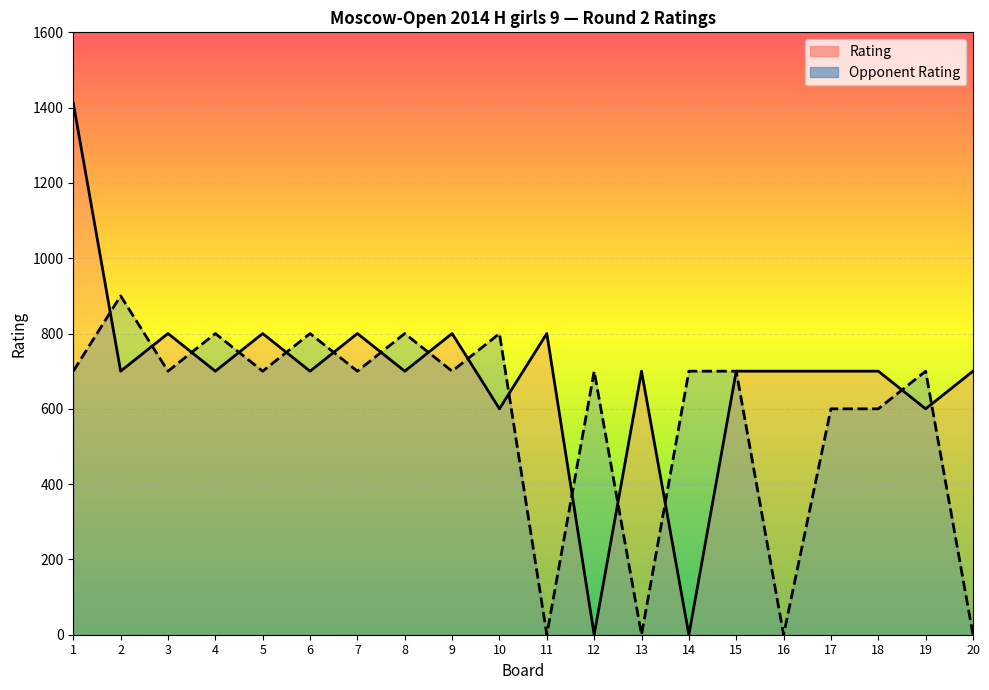

In Opponent Rating, how many points are higher than both neighbors (excluding endpoints)?

7